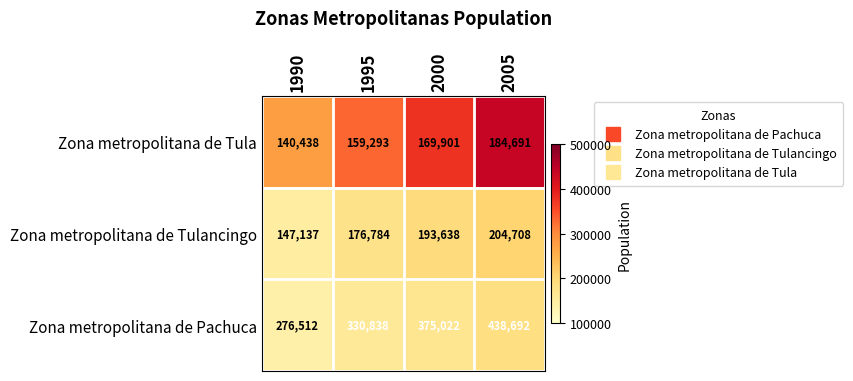

Rank the categories by Zona metropolitana de Tulancingo value from lowest to highest.

1990, 1995, 2000, 2005